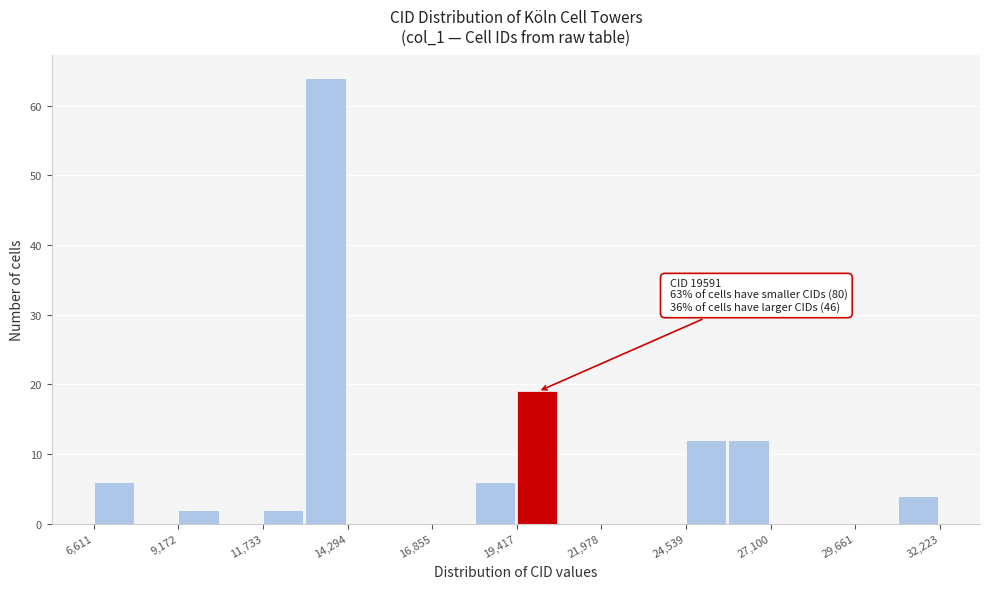

Read against the x-axis, roughly where is the centre of the tallest bar?

13500